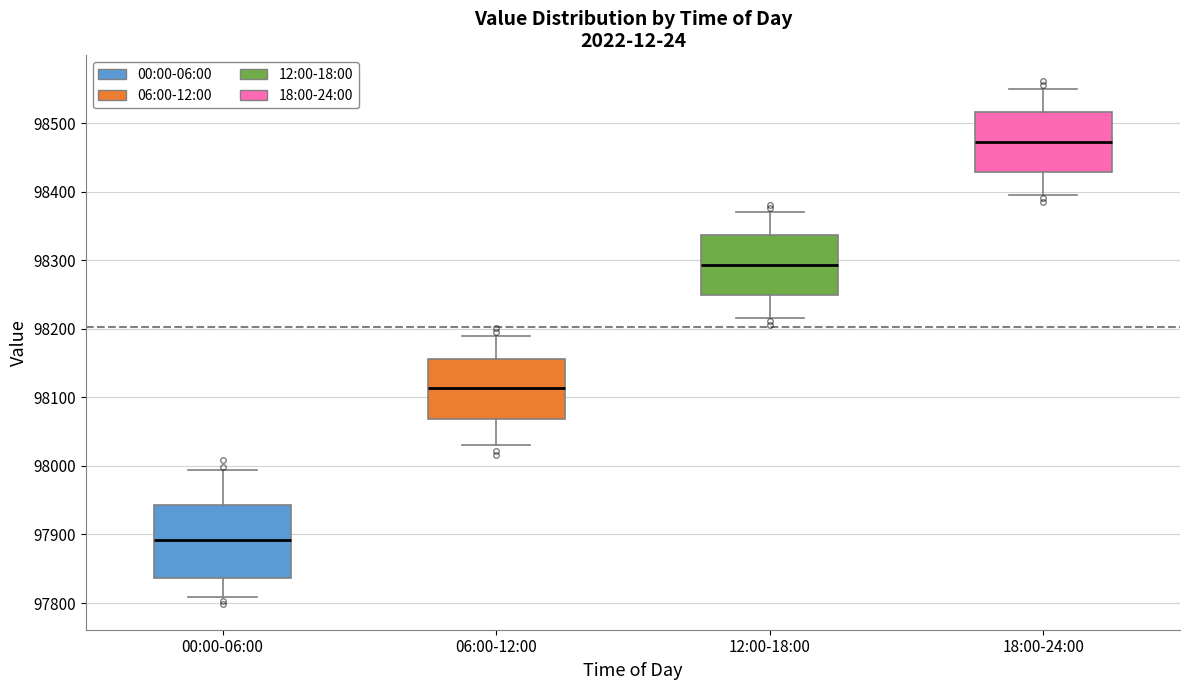

Reading left to right, transcribe this box plot: for each box, give where its median line is, the range the box spans, and where its two whiskers end, as read against the y-axis. The values are not printed on the chart, so give them approximately, as read against the axis.

00:00-06:00: median 97890, box 97840 to 97940, whiskers 97810 to 97990
06:00-12:00: median 98110, box 98070 to 98160, whiskers 98030 to 98190
12:00-18:00: median 98290, box 98250 to 98340, whiskers 98220 to 98370
18:00-24:00: median 98470, box 98430 to 98520, whiskers 98400 to 98550